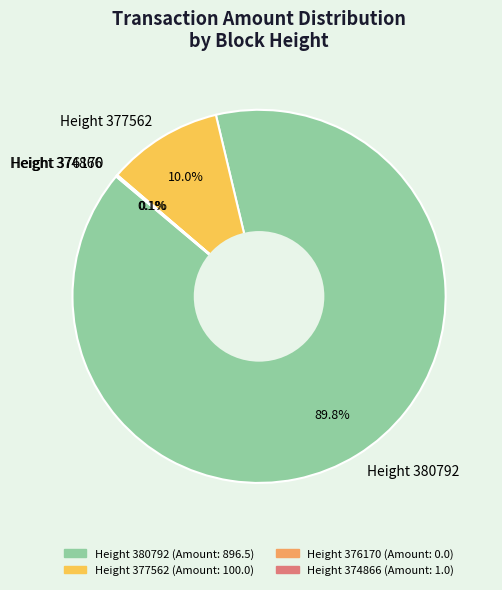

Which slice is the largest?

Height 380792